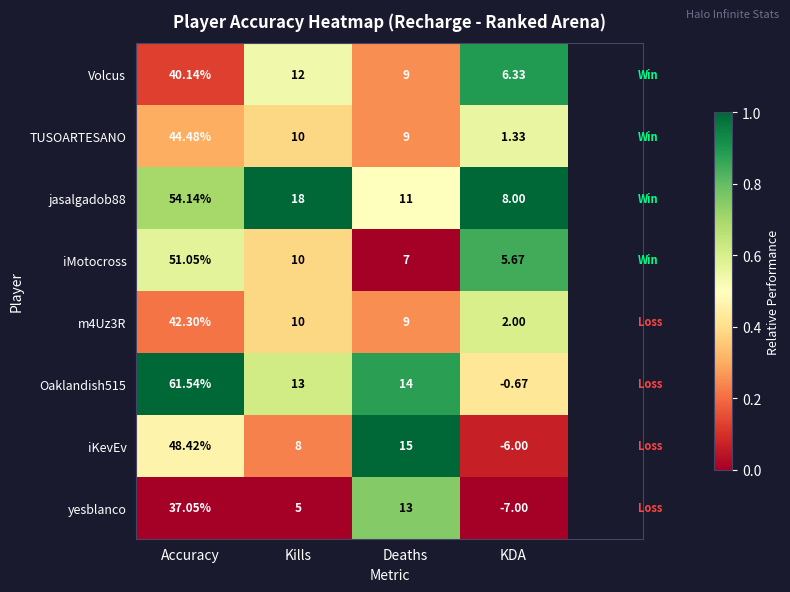

Where is yesblanco nearest to the value 15?

Deaths